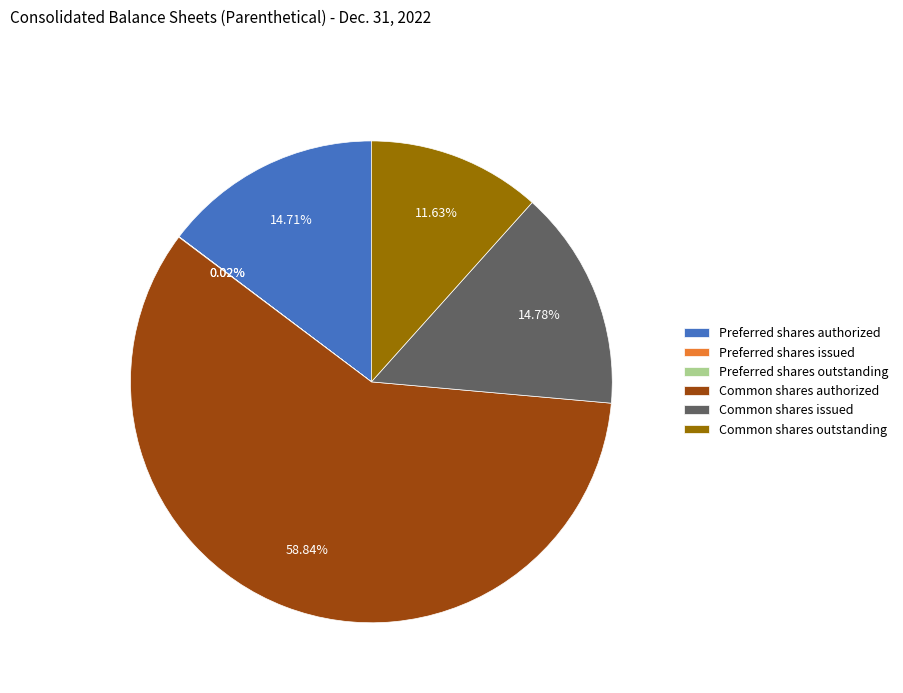

Which category has the biggest portion of the pie?

Common shares authorized